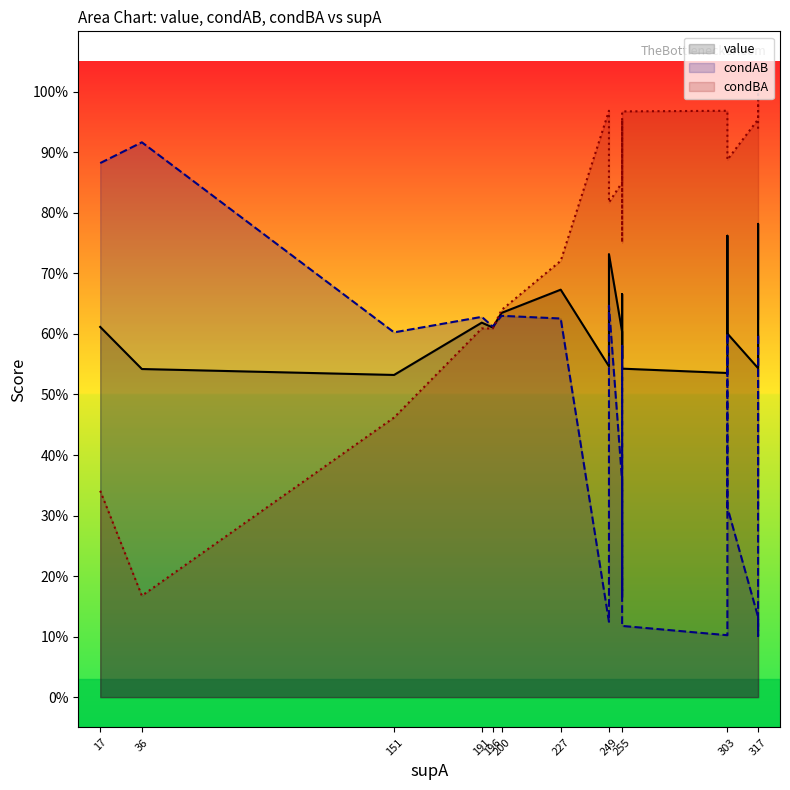

Rank the series by their maximum value, from lowest to highest.

value, condAB, condBA